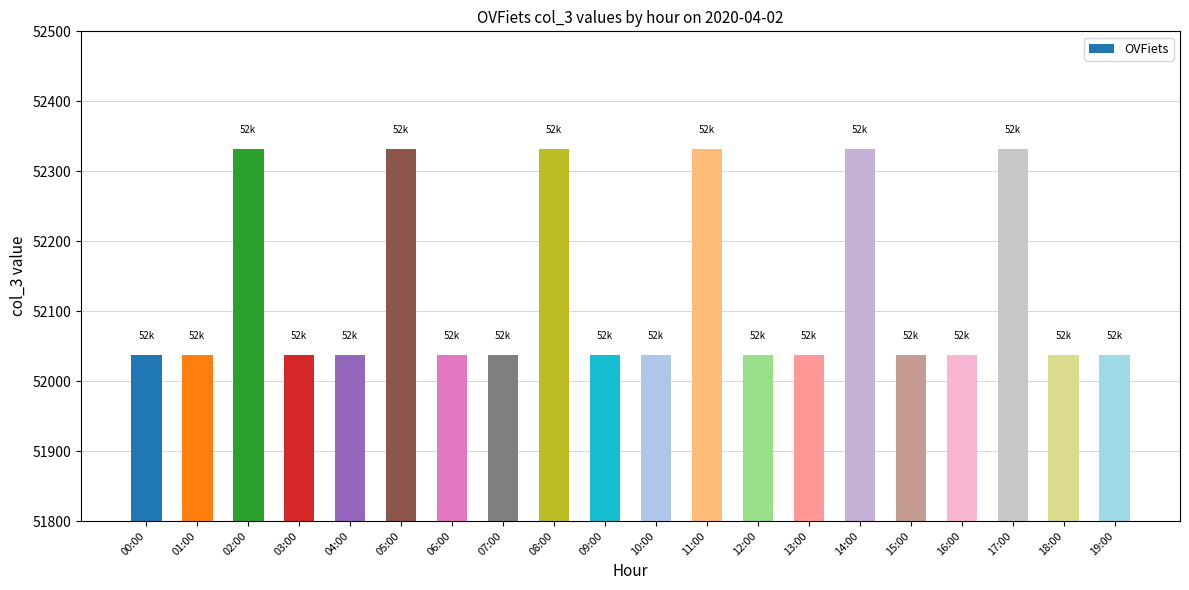

Approximately how many times larger is the value at 06:00 compared to 15:00?

1.0